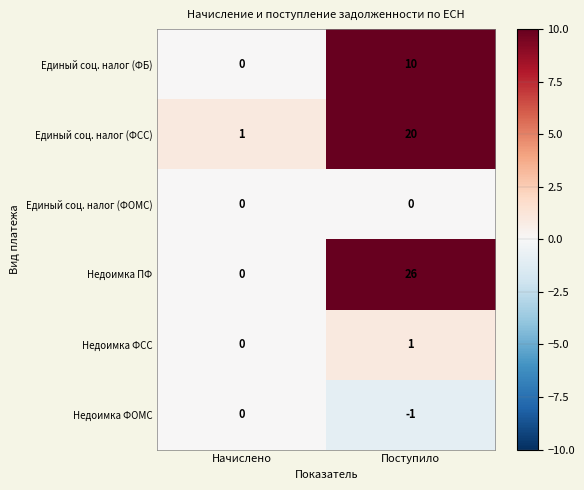

At which category is the sum across all series the highest?

Поступило